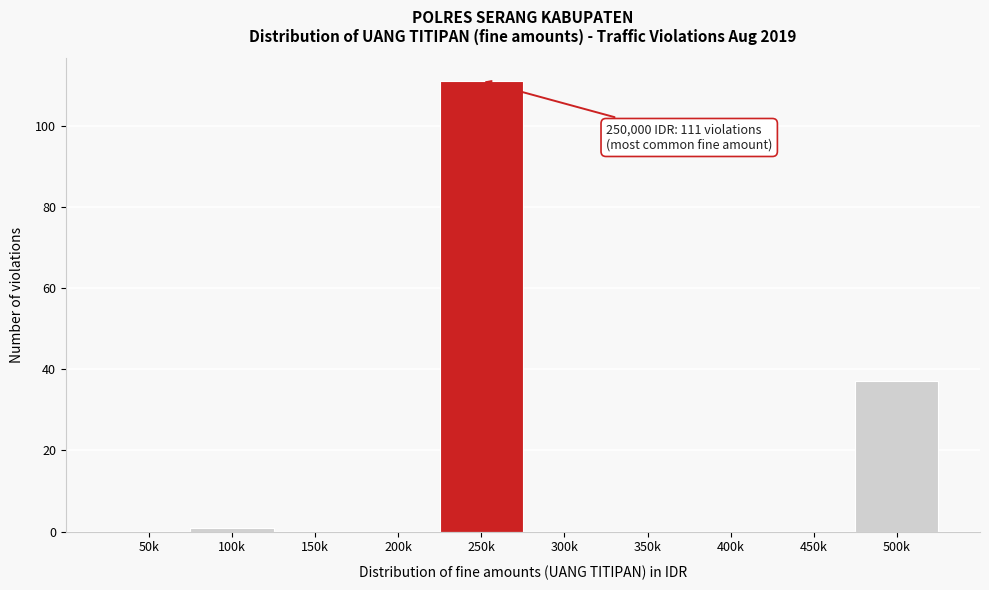

Reading right to left, what are all the values shown in this chart?

500k=37	450k=0	400k=0	350k=0	300k=0	250k=111	200k=0	150k=0	100k=1	50k=0